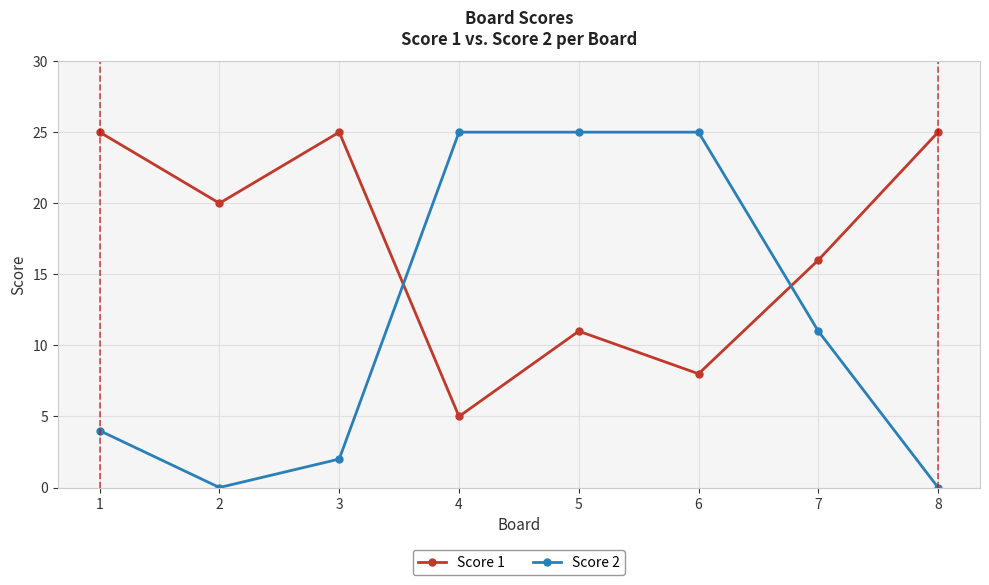

What are all the series names shown in the legend?

Score 1, Score 2